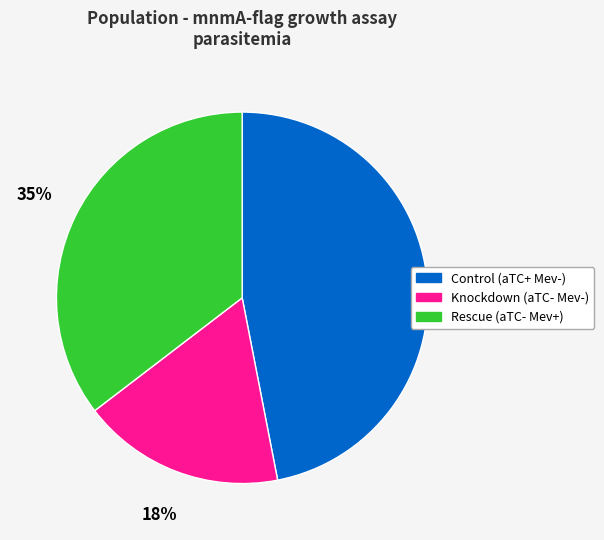

To the nearest percent, what is the difference between the largest and smallest slice percentages?

29%